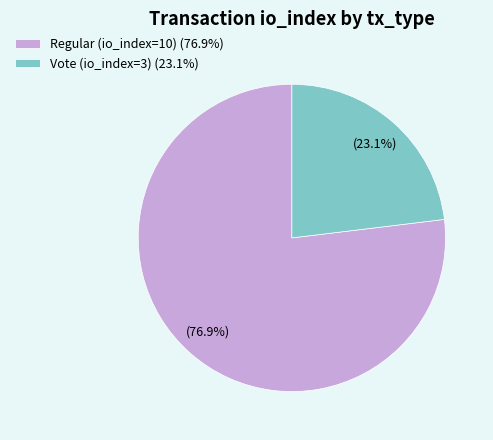

Do Vote (io_index=3) and Regular (io_index=10) together represent more than half of the pie?

Yes